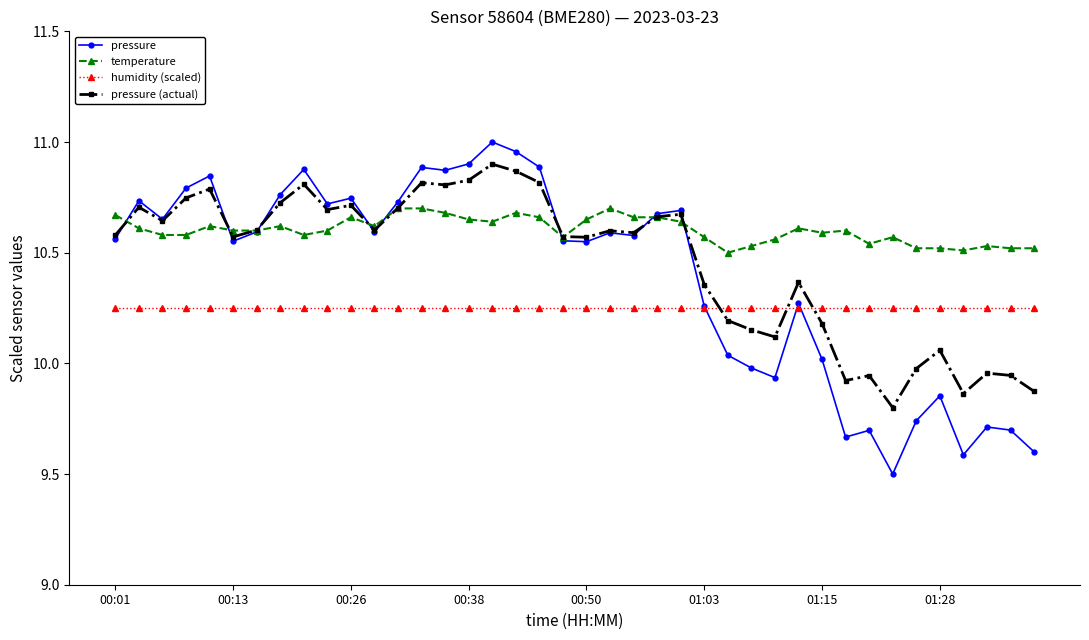

How many lines are shown in the chart?

4